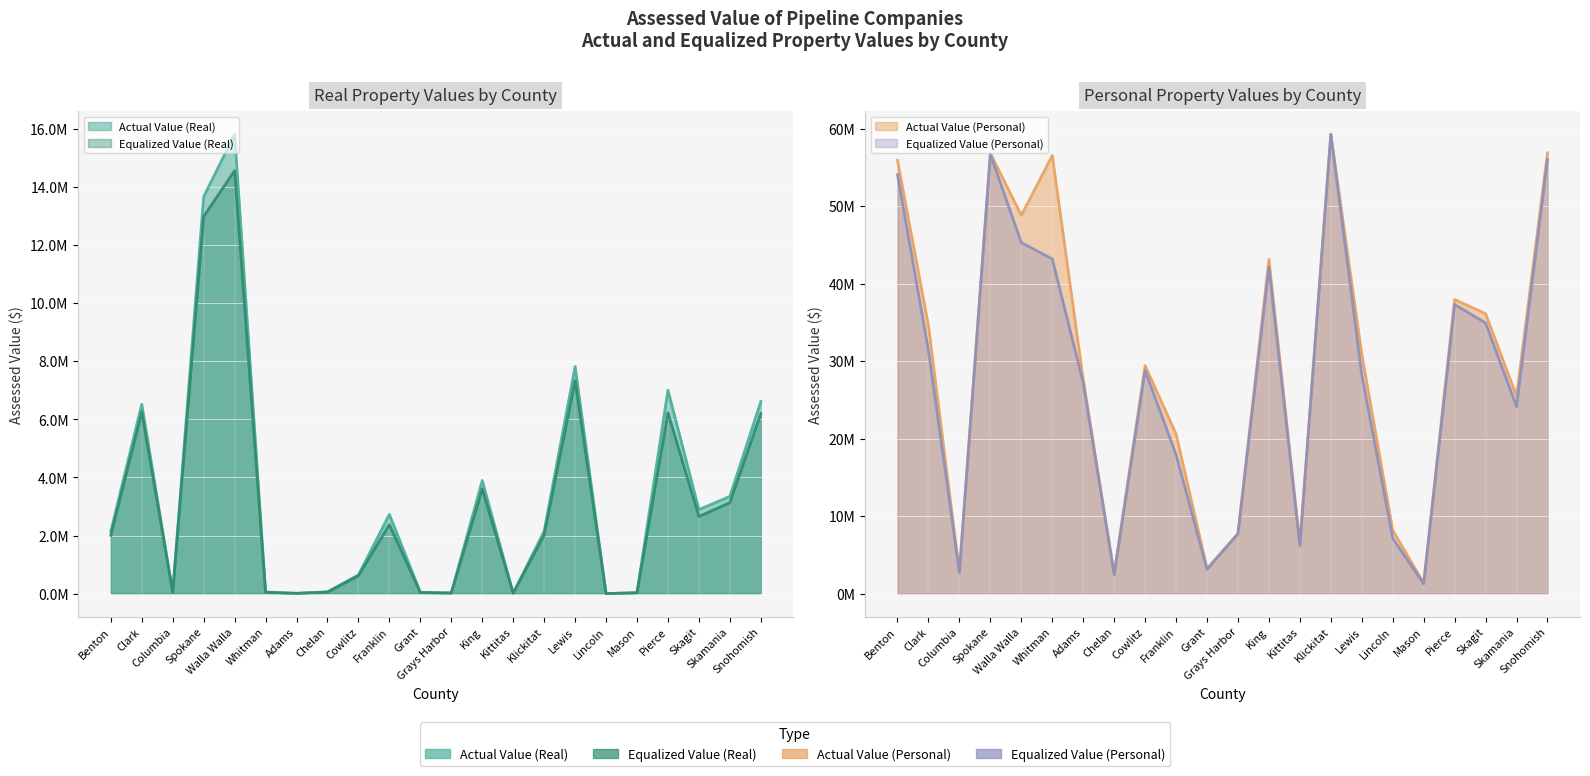

True or false: Actual Value (Personal) and Actual Value (Real) intersect in this chart.

False